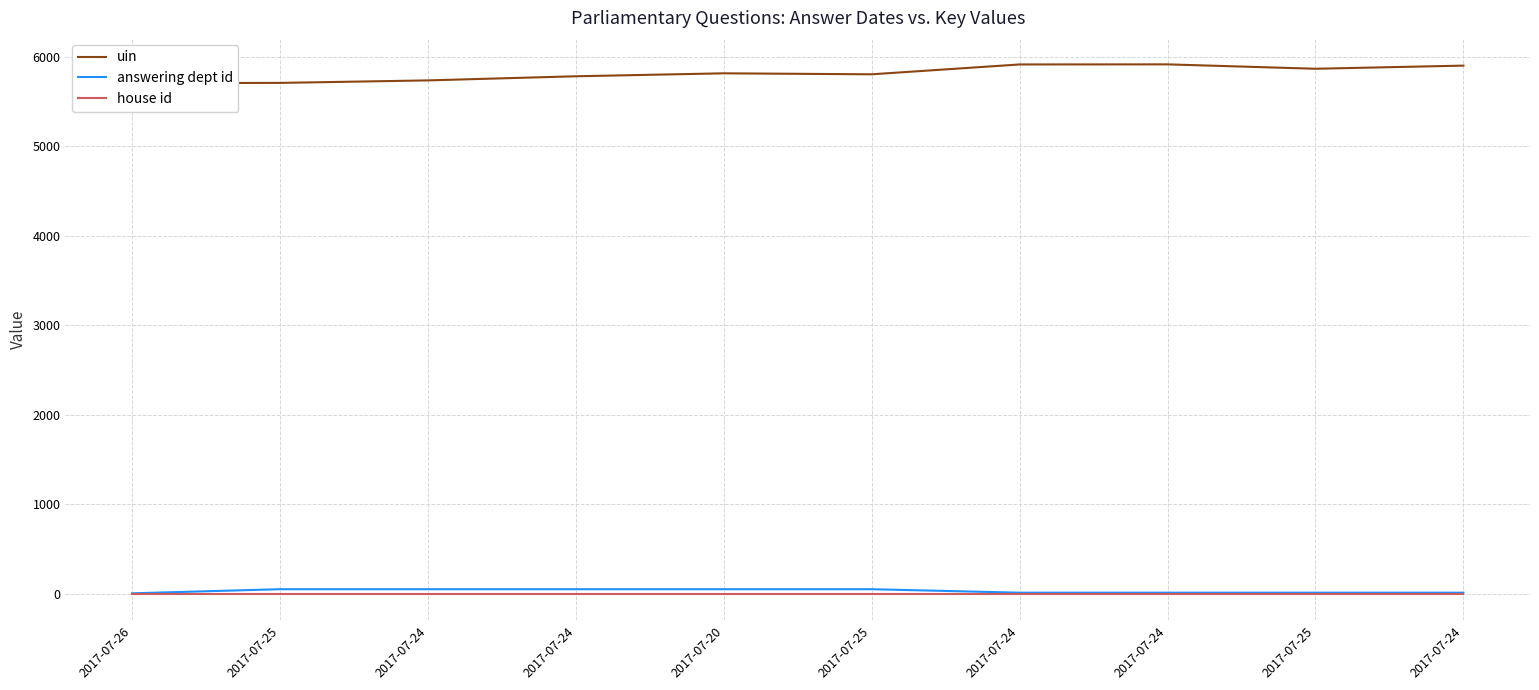

The value of house id at 2017-07-24 is 1. True or false?

True